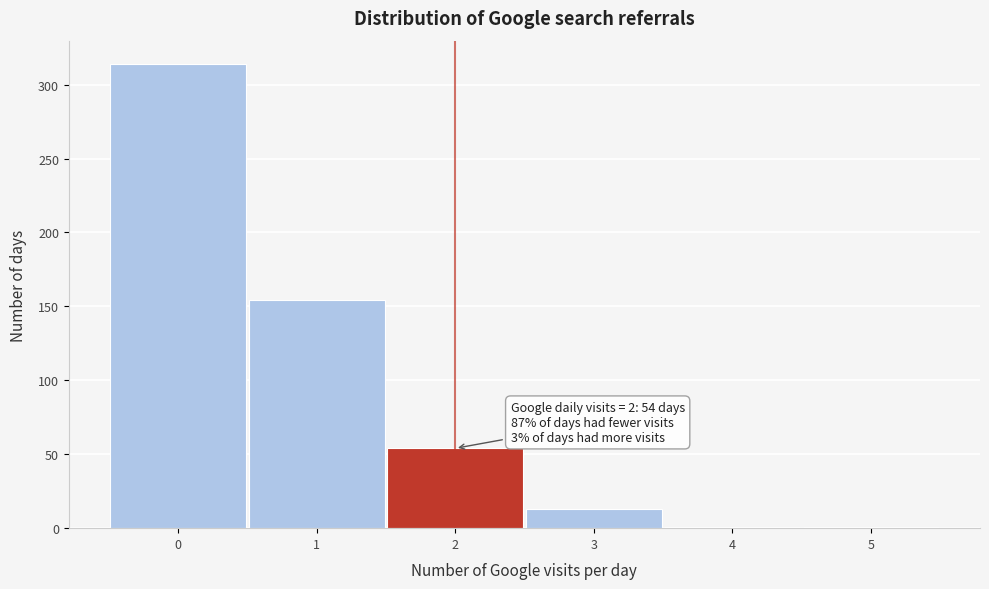

Over which range of the x-axis is the bar tallest?

-0.5 to 0.5